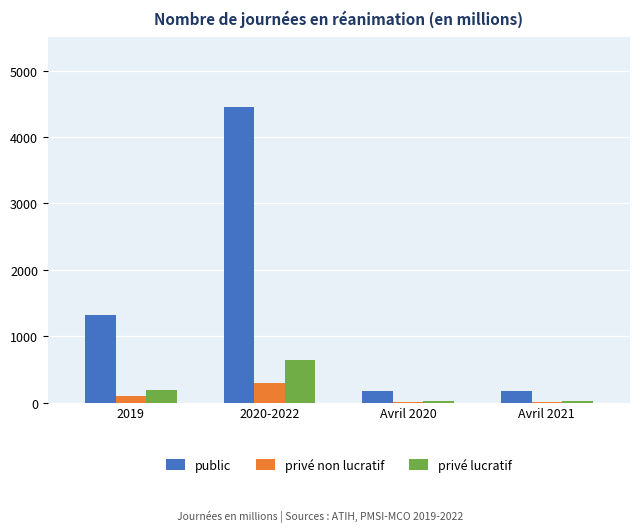

What is the sum of the privé lucratif values at 2019 and Avril 2020?

211.6